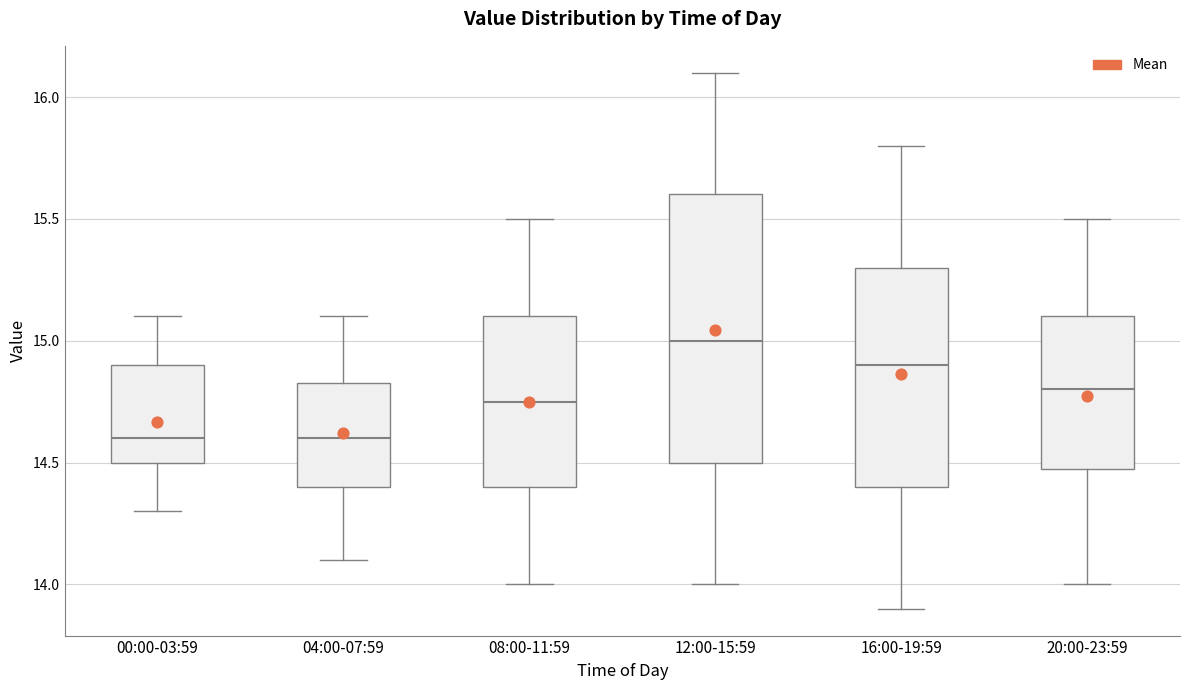

Reading left to right, transcribe this box plot: for each box, give where its median line is, the range the box spans, and where its two whiskers end, as read against the y-axis. The values are not printed on the chart, so give them approximately, as read against the axis.

00:00-03:59: median 14.60, box 14.50 to 14.90, whiskers 14.30 to 15.10
04:00-07:59: median 14.60, box 14.40 to 14.85, whiskers 14.10 to 15.10
08:00-11:59: median 14.75, box 14.40 to 15.10, whiskers 14.00 to 15.50
12:00-15:59: median 15.00, box 14.50 to 15.60, whiskers 14.00 to 16.10
16:00-19:59: median 14.90, box 14.40 to 15.30, whiskers 13.90 to 15.80
20:00-23:59: median 14.80, box 14.50 to 15.10, whiskers 14.00 to 15.50